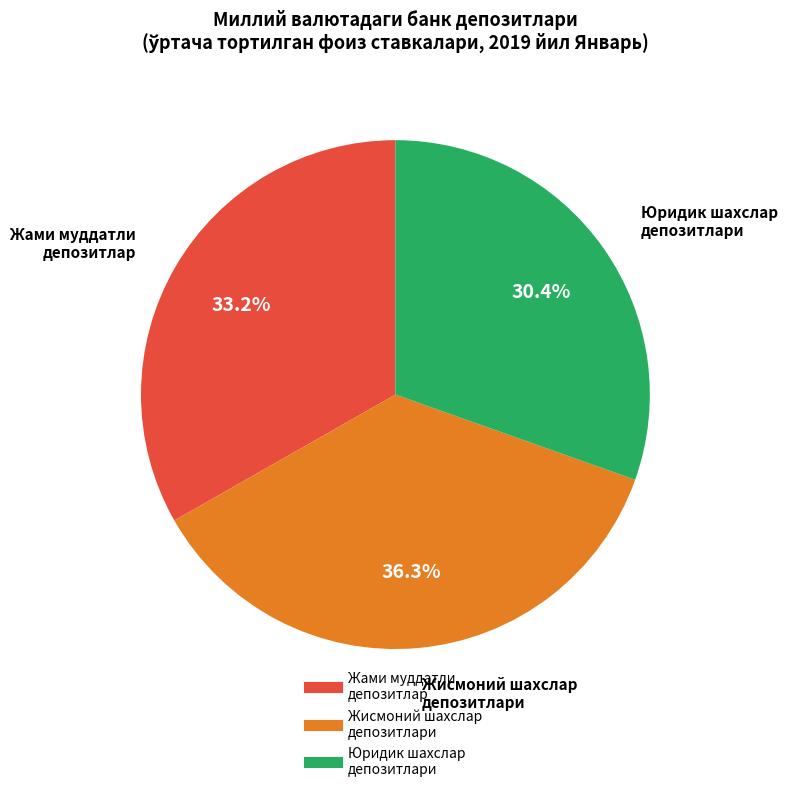

Does any single category account for the majority?

No